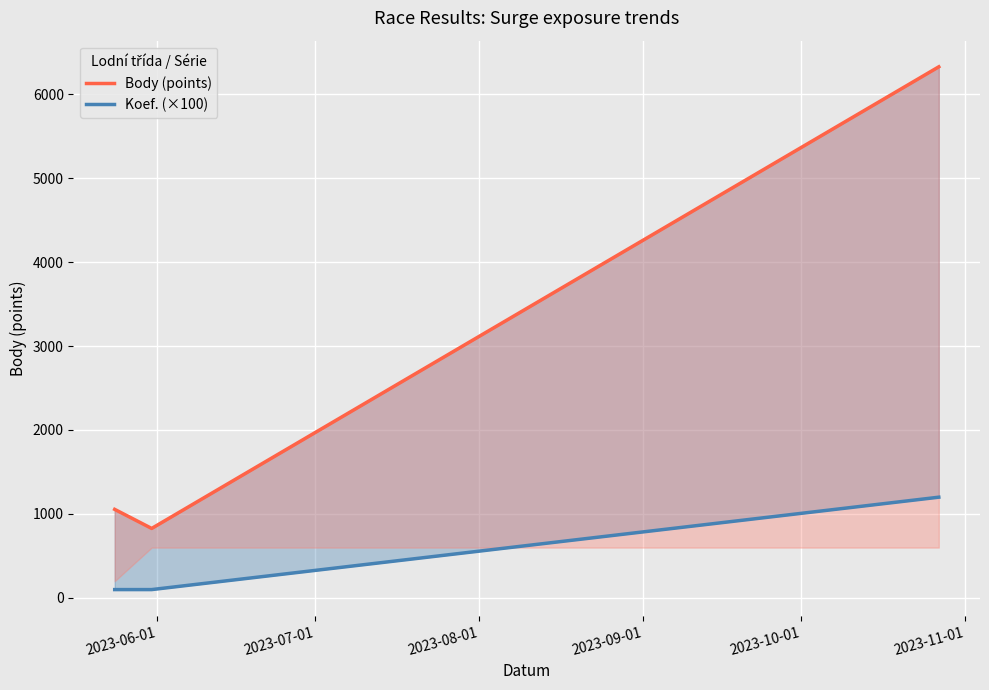

Rank the series at 2023-08-01 from lowest to highest value.

Koef. (×100), Body (points)